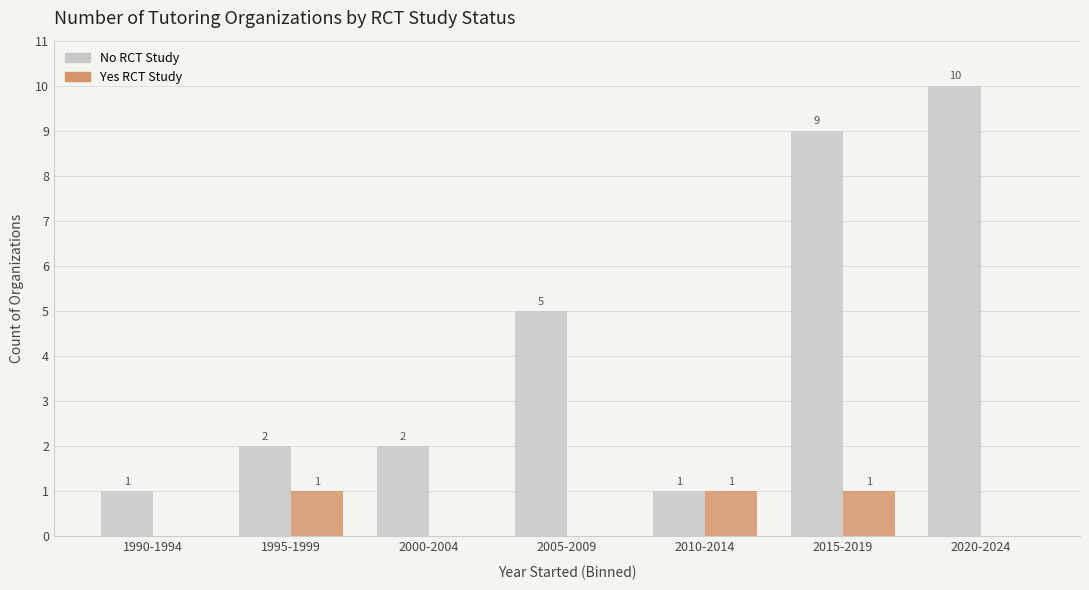

What is the maximum value for No RCT Study?

10